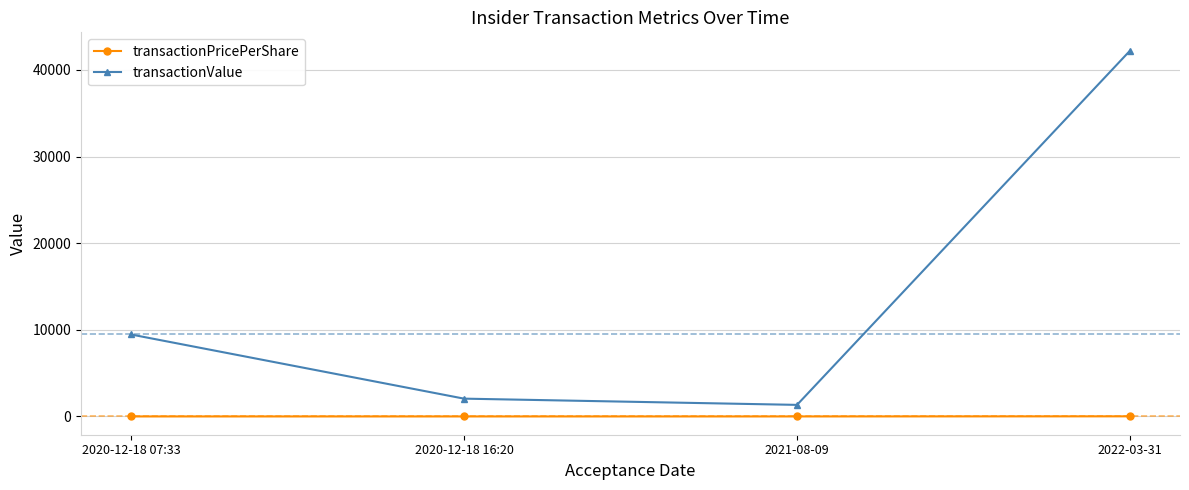

Rank the series at 2021-08-09 from highest to lowest value.

transactionValue, transactionPricePerShare